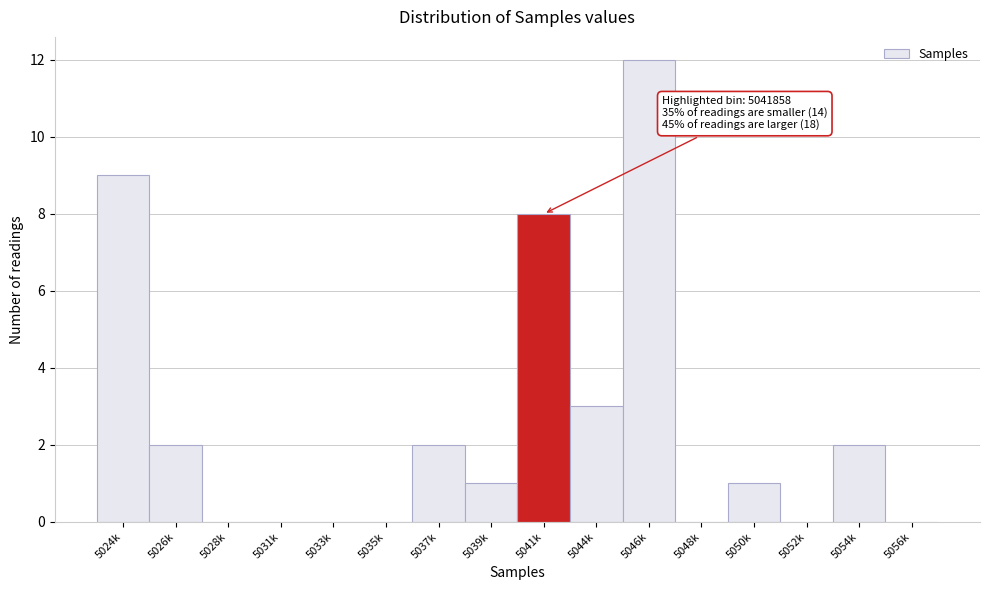

Reading right to left, extract all data points from this chart.

5056k=0	5054k=2	5052k=0	5050k=1	5048k=0	5046k=12	5044k=3	5041k=8	5039k=1	5037k=2	5035k=0	5033k=0	5031k=0	5028k=0	5026k=2	5024k=9